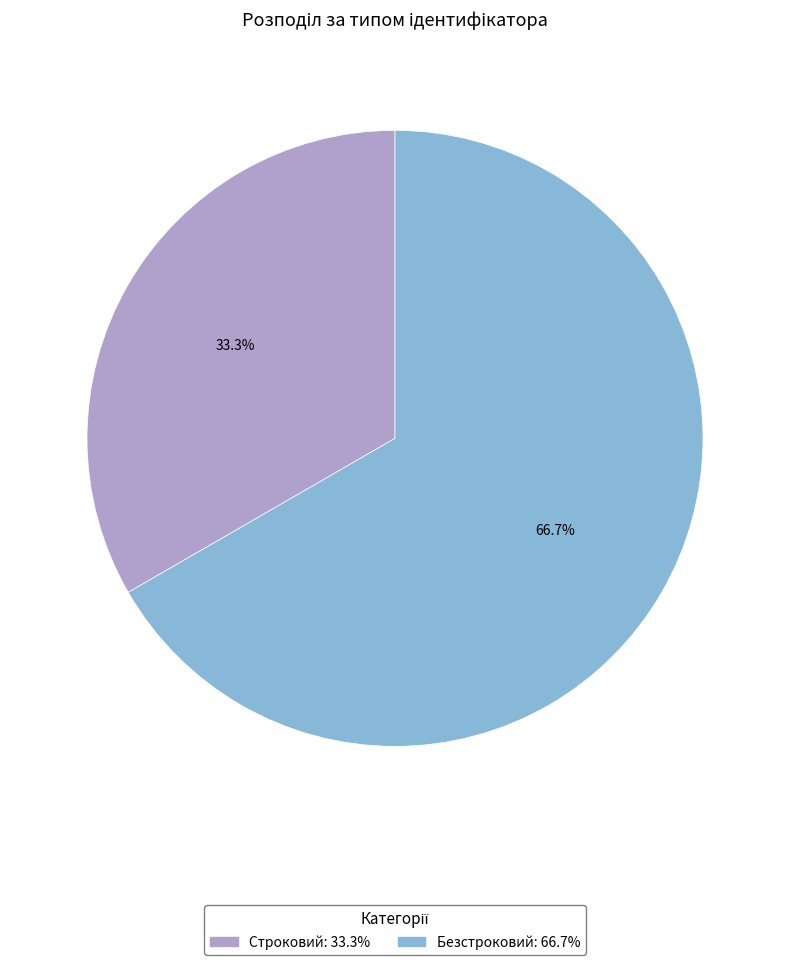

Which has a higher value, Безстроковий or Строковий?

Безстроковий